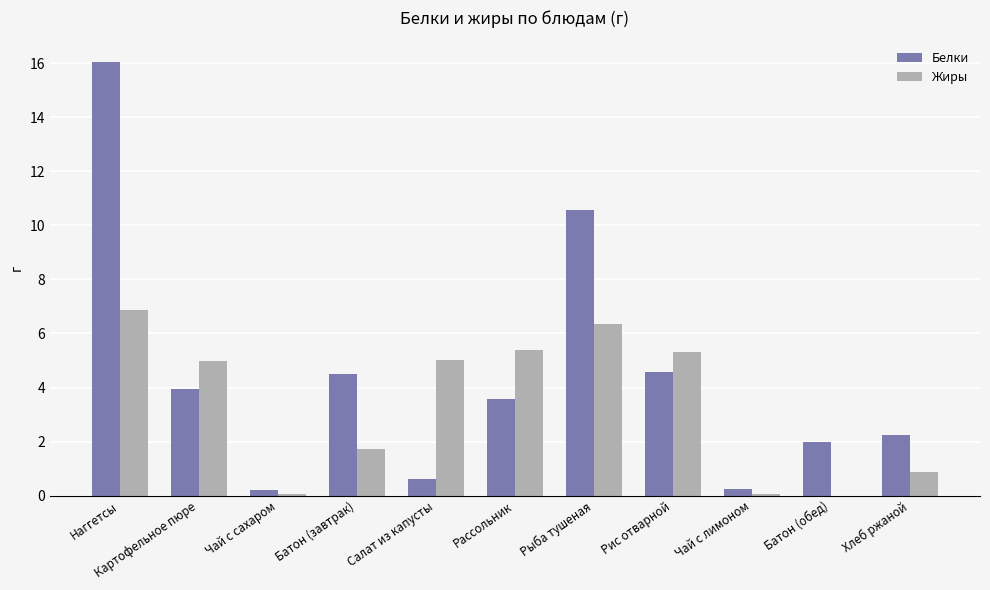

True or false: Белки has a value of 0.6 at Салат из капусты.

True